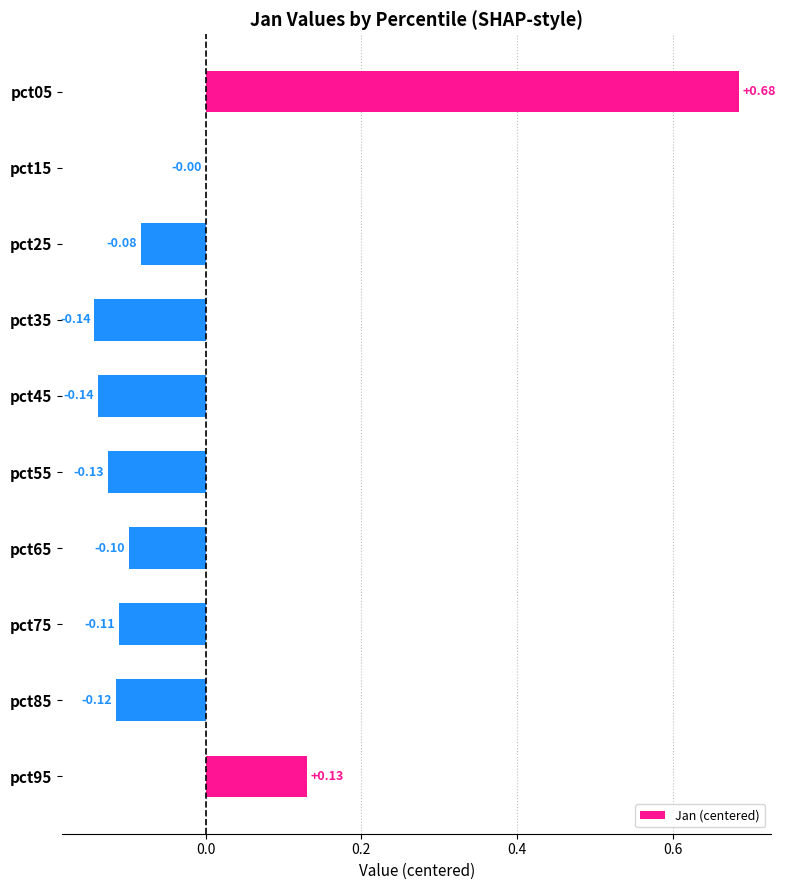

Between pct85 and pct35, which is larger?

pct85